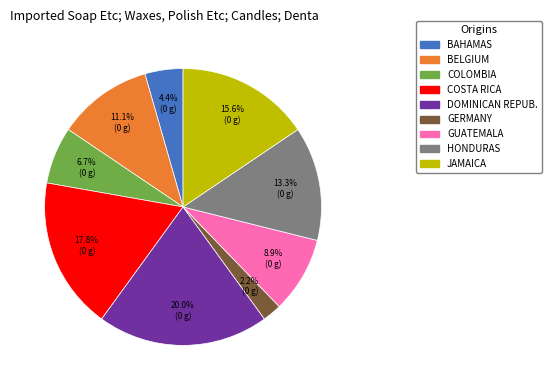

Does any single category account for the majority?

No